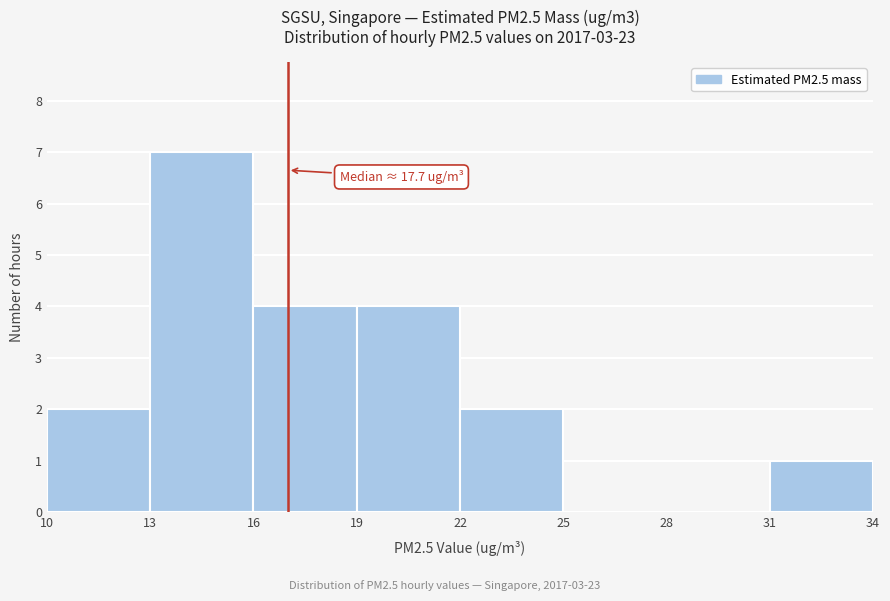

Over which range of the x-axis is the bar tallest?

13 to 16